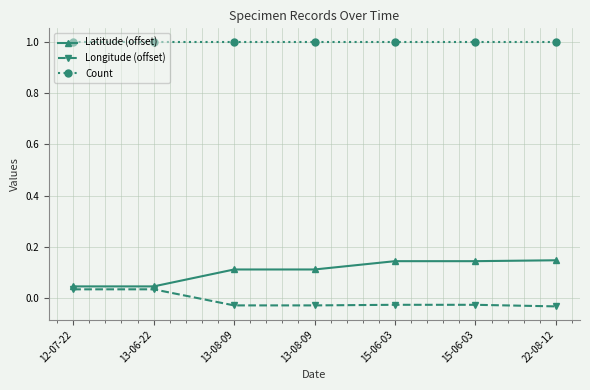

Count the number of categories in the chart.

7